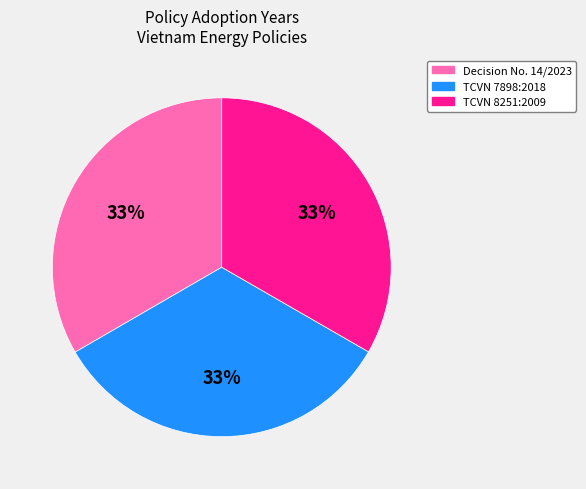

To the nearest percent, what portion does Decision No. 14/2023 represent?

33%